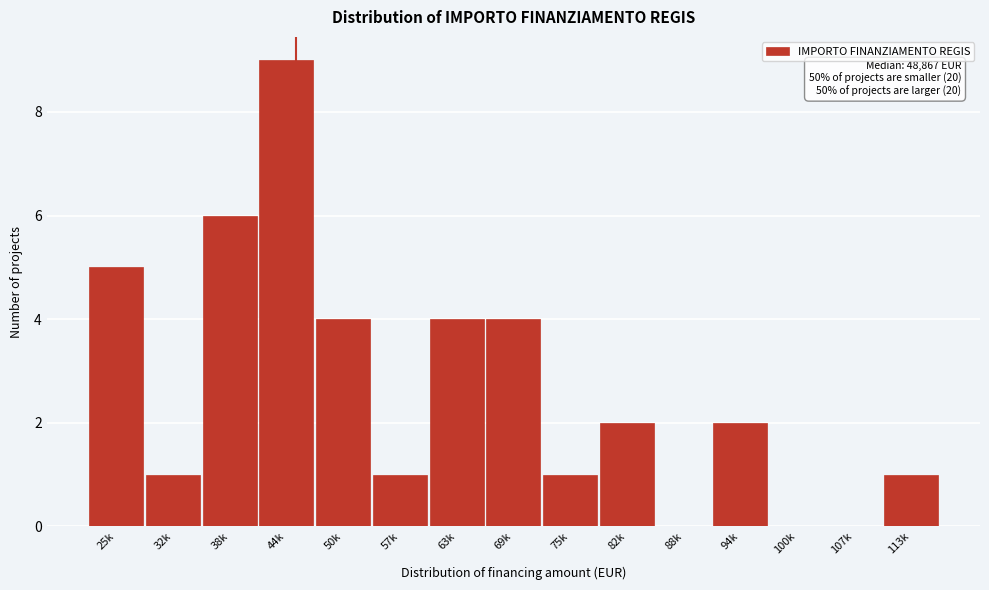

What is the greatest value displayed?

9